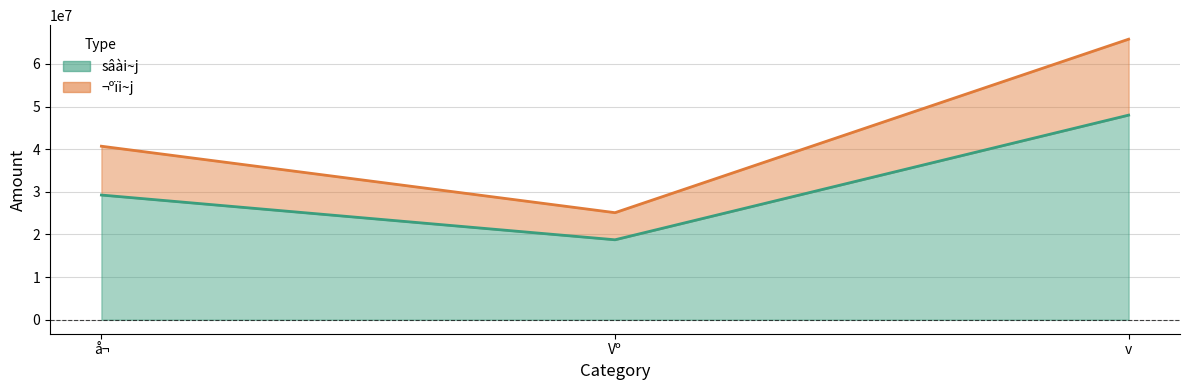

What is the label of the 1st point from the left?

å¬